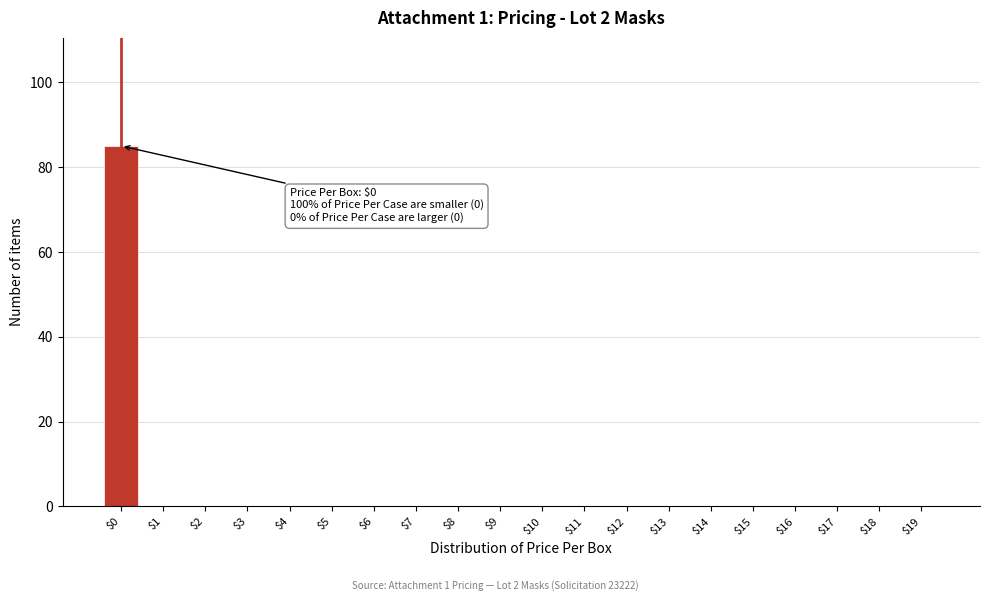

The value at $12 is 0. True or false?

True